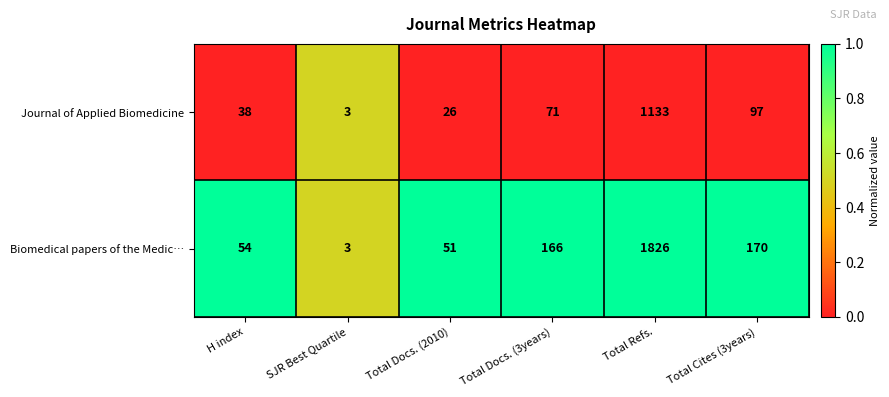

List the series in order of their peak value, lowest first.

Journal of Applied Biomedicine, Biomedical papers of the Medic…